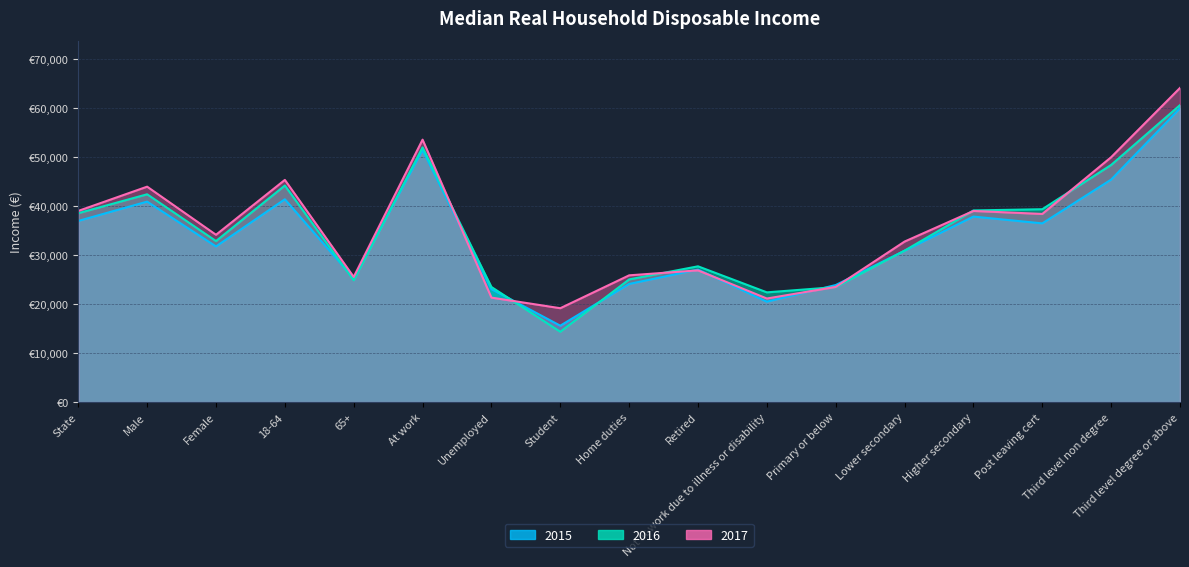

How many times do 2016 and 2015 cross each other?

6